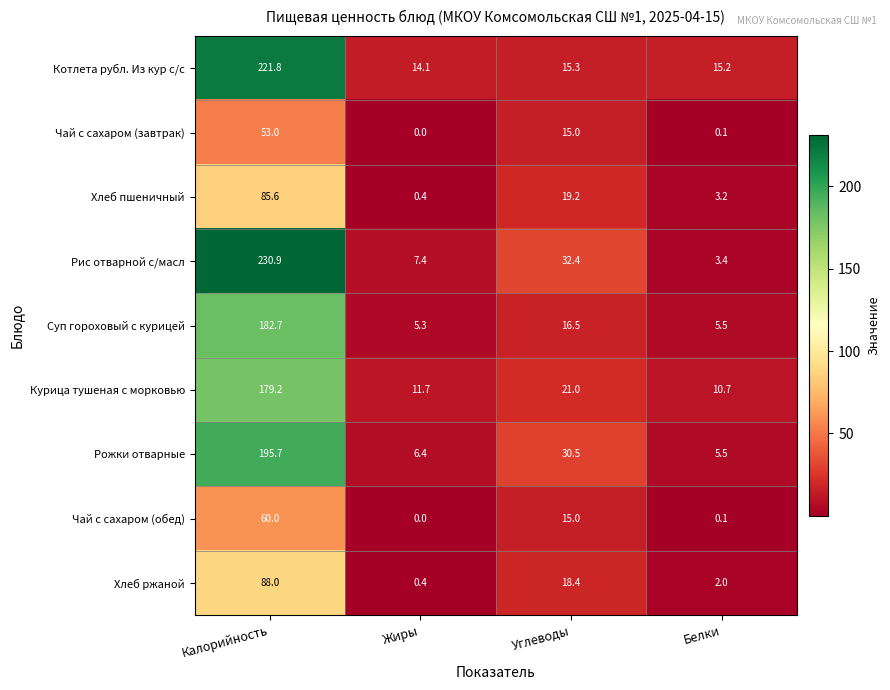

Which label corresponds to the largest value in the chart?

Калорийность